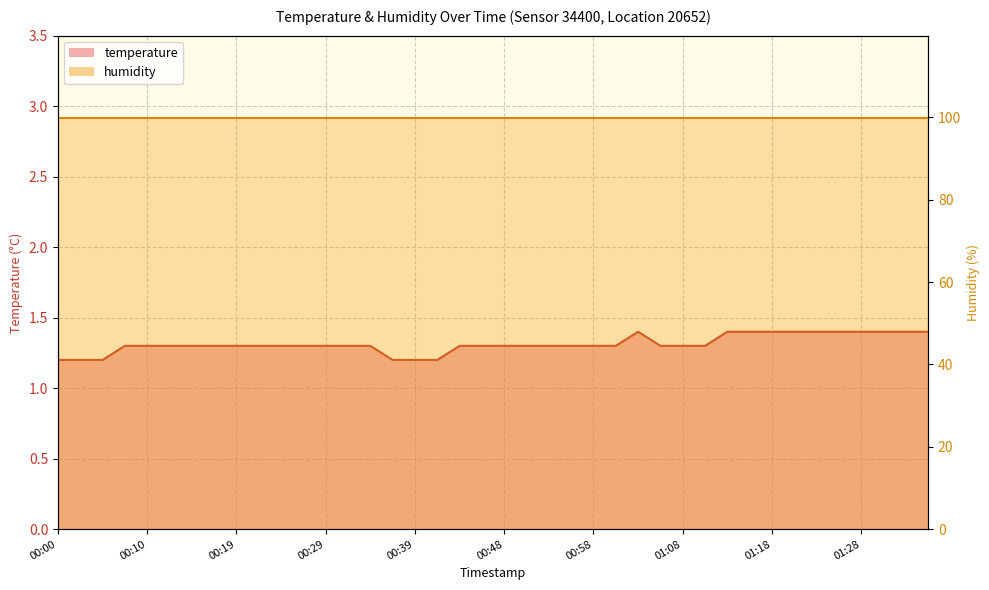

True or false: the data has more than 0 interior local peaks.

True